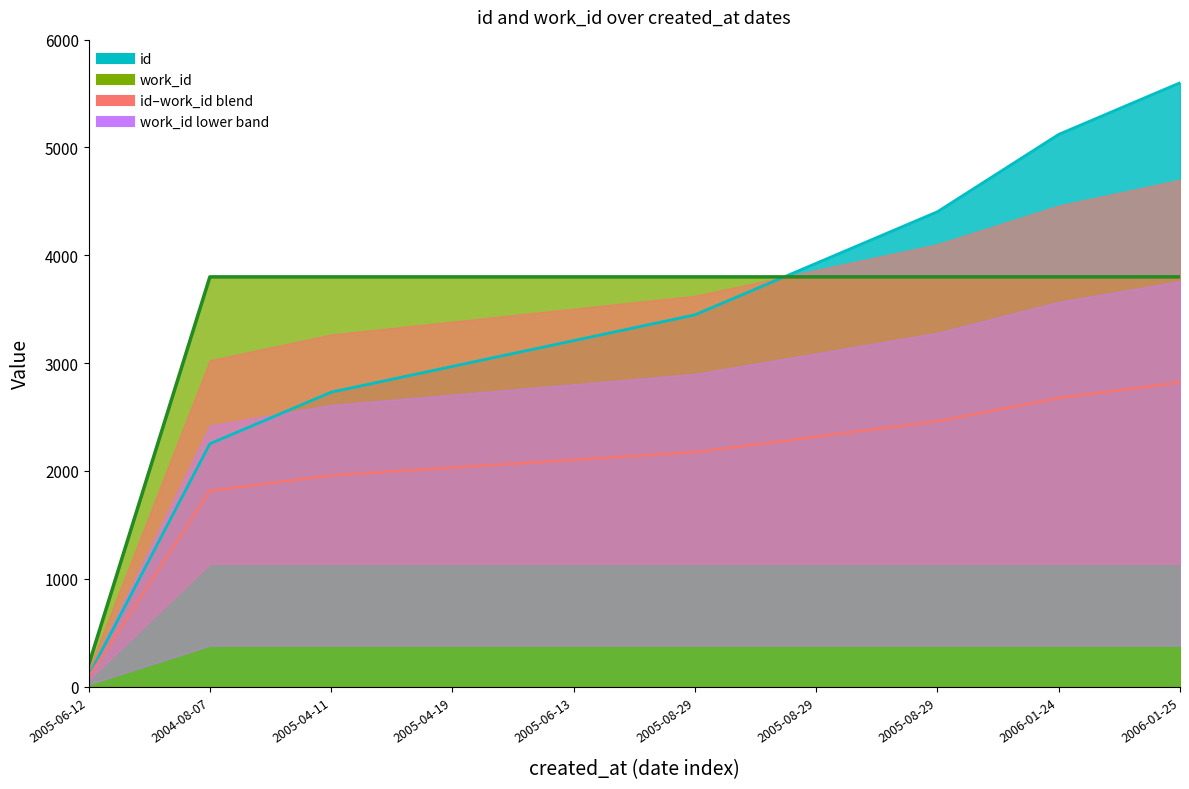

True or false: work_id has more than 2 points higher than both neighbors.

False